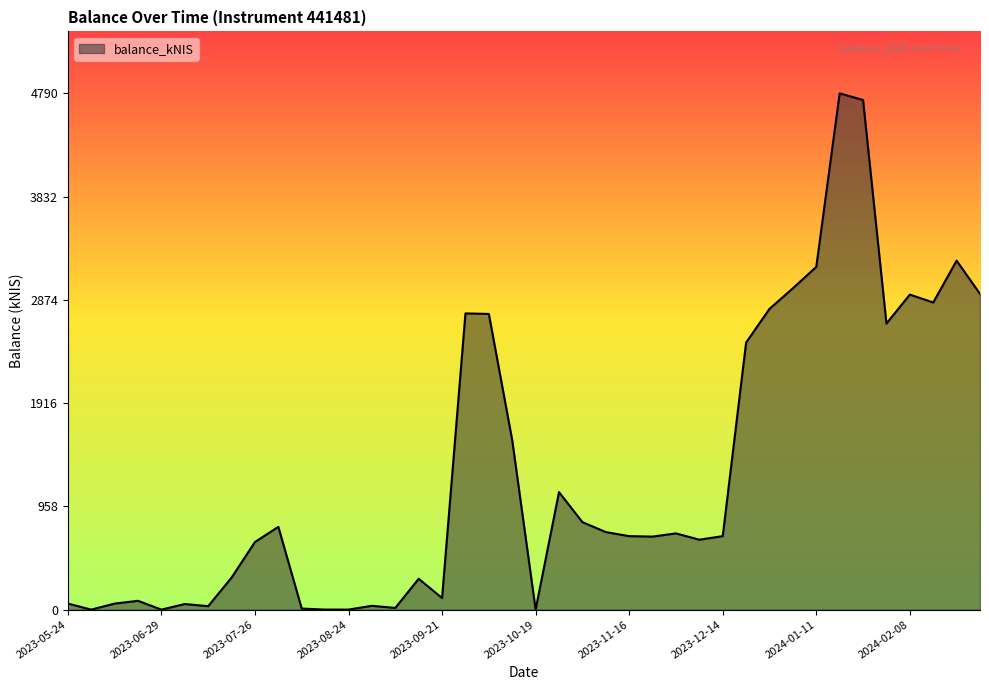

What is the maximum value shown in the chart?

4789.5